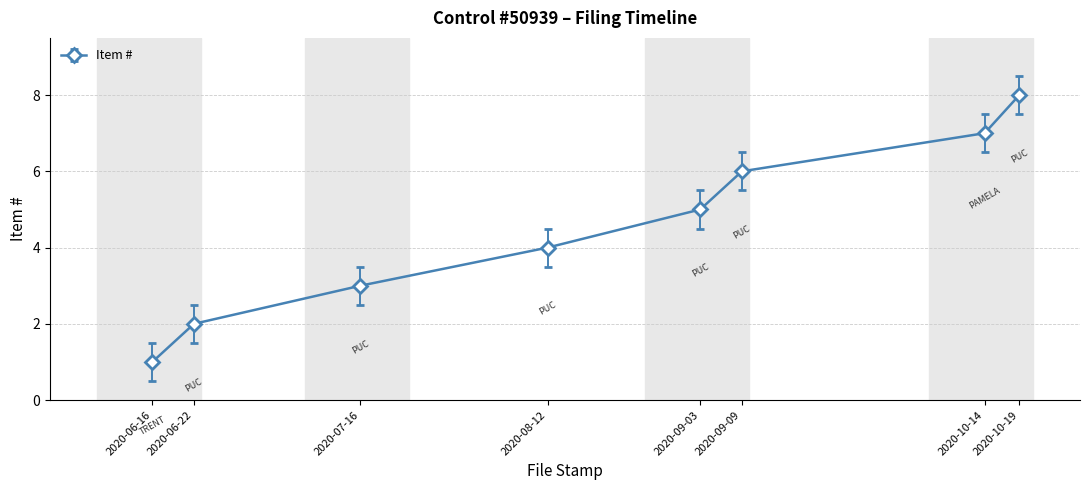

Which label corresponds to the largest value in the chart?

2020-10-19